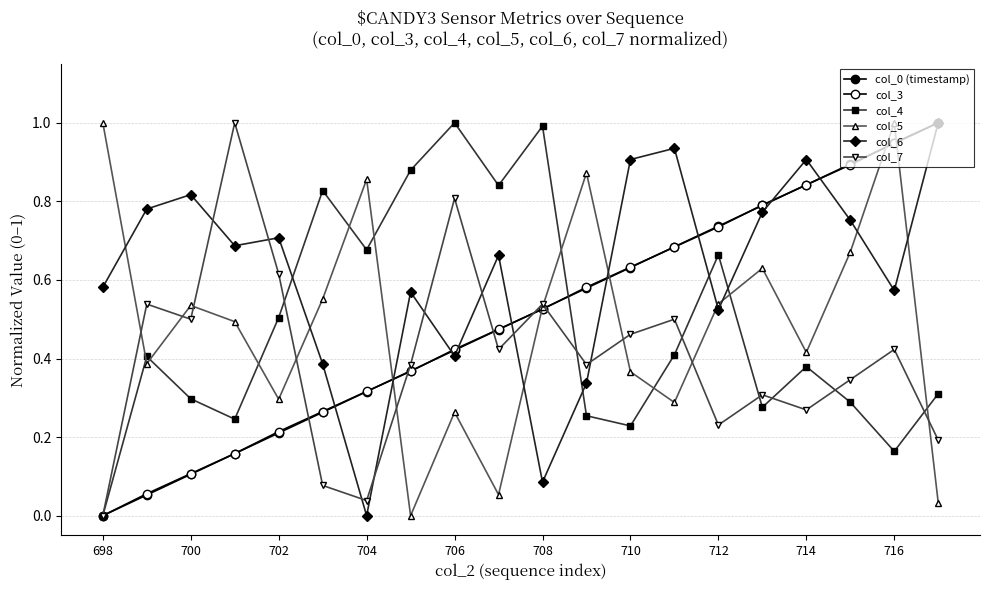

Is this an area chart (filled region under the line)?

No